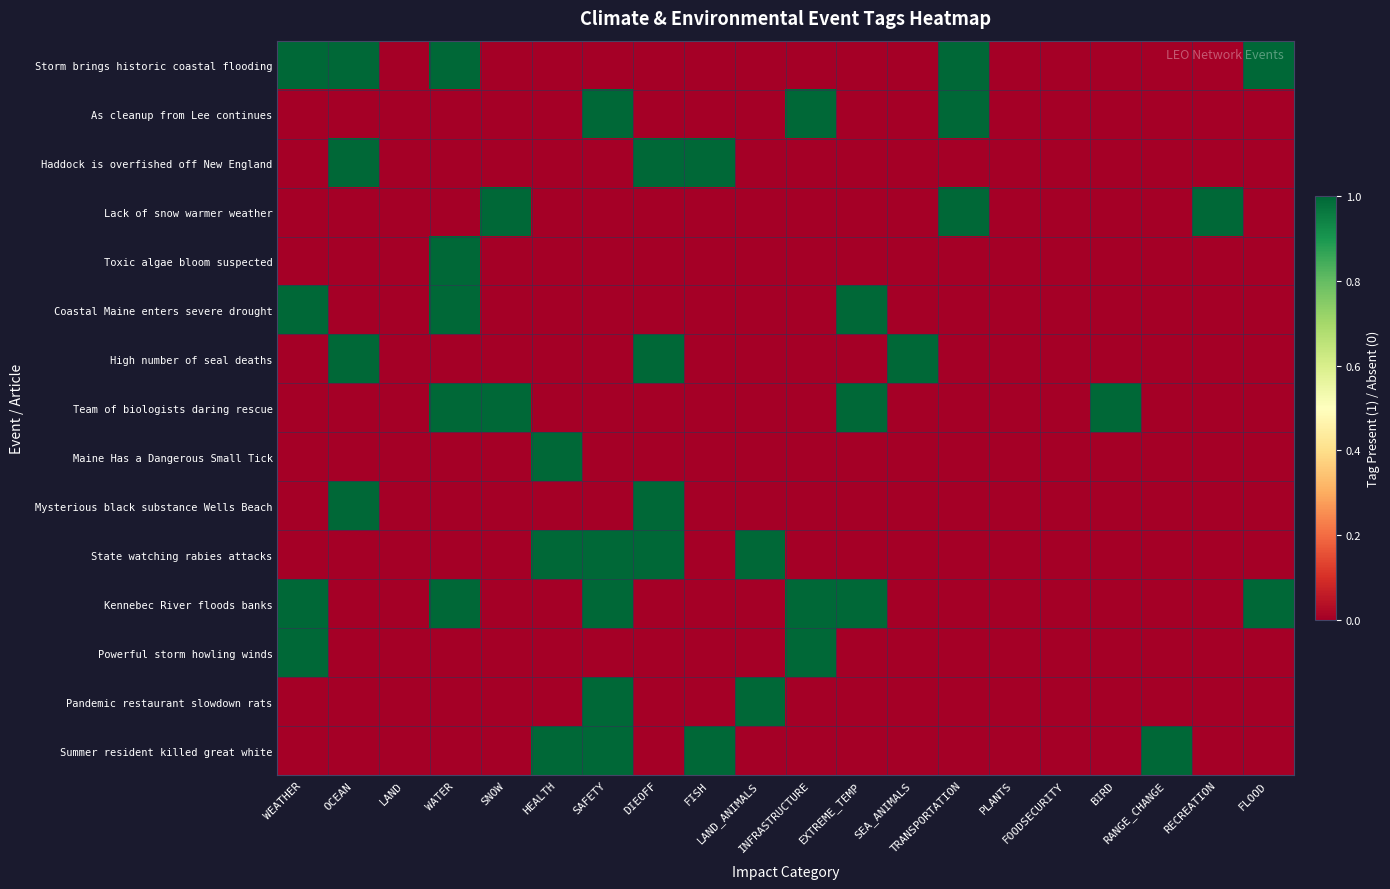

What is the difference between the highest and lowest values at SAFETY?

1